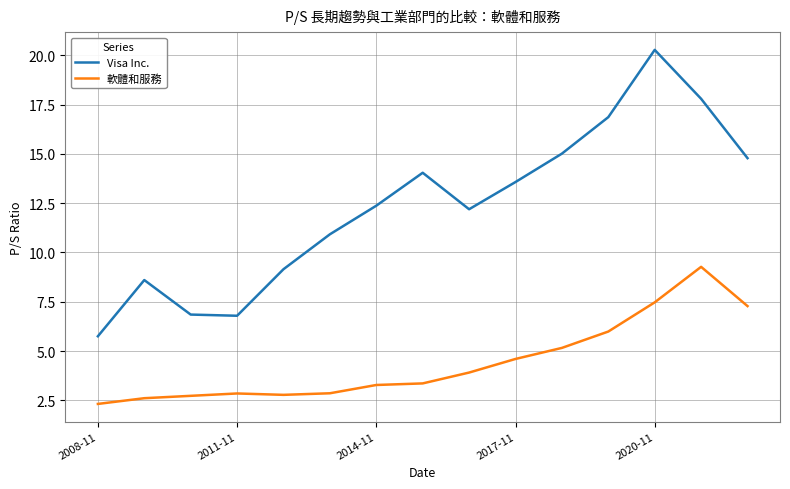

Rank the series by their maximum value, from highest to lowest.

Visa Inc., 軟體和服務